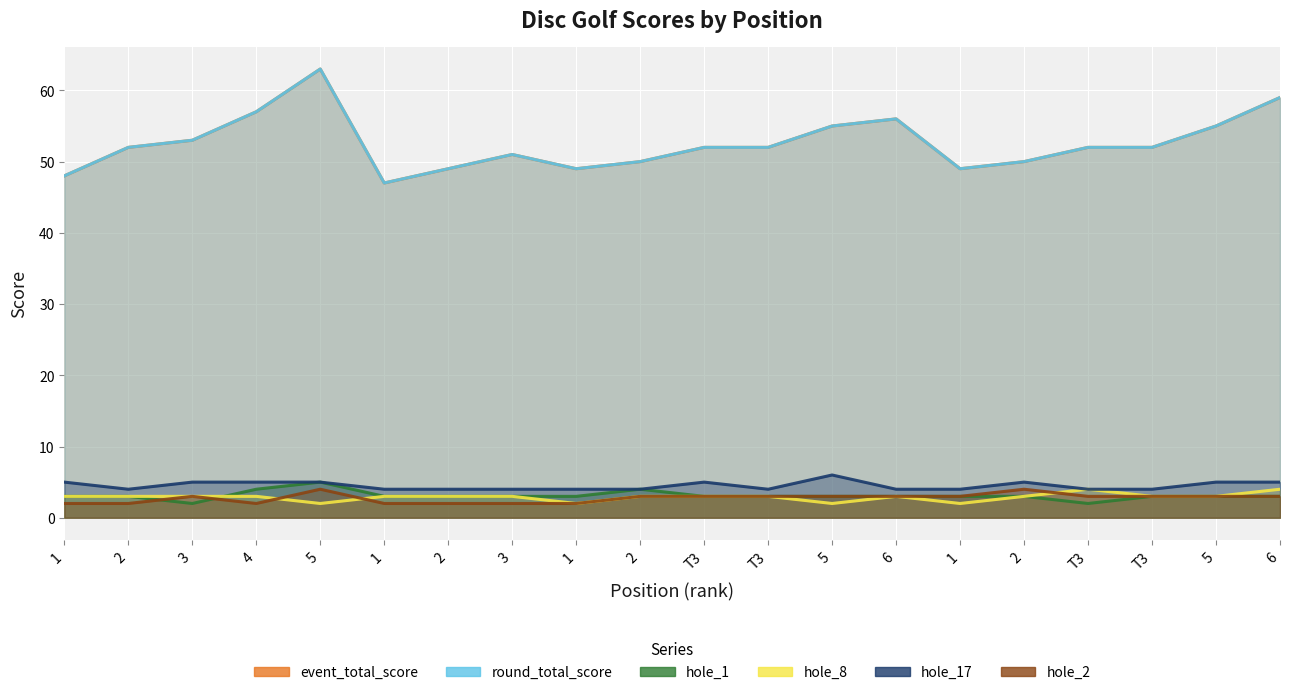

True or false: event_total_score and hole_17 cross at least once.

False